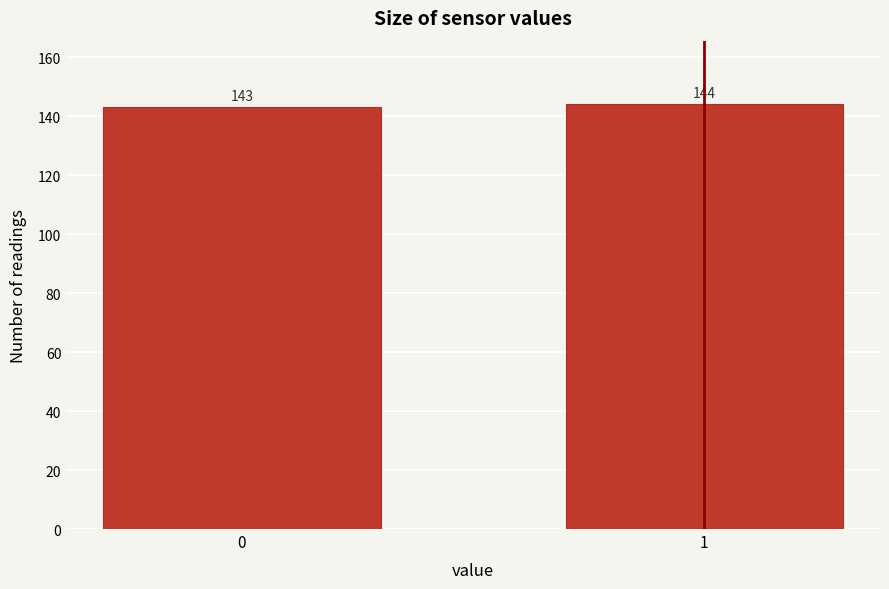

Reading right to left, what are all the values shown in this chart?

144	143